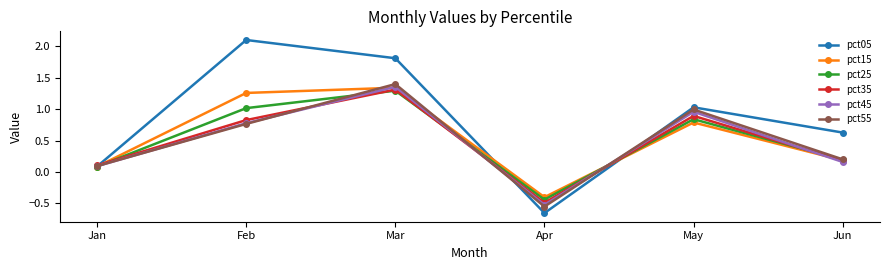

Is this an area chart (filled region under the line)?

No